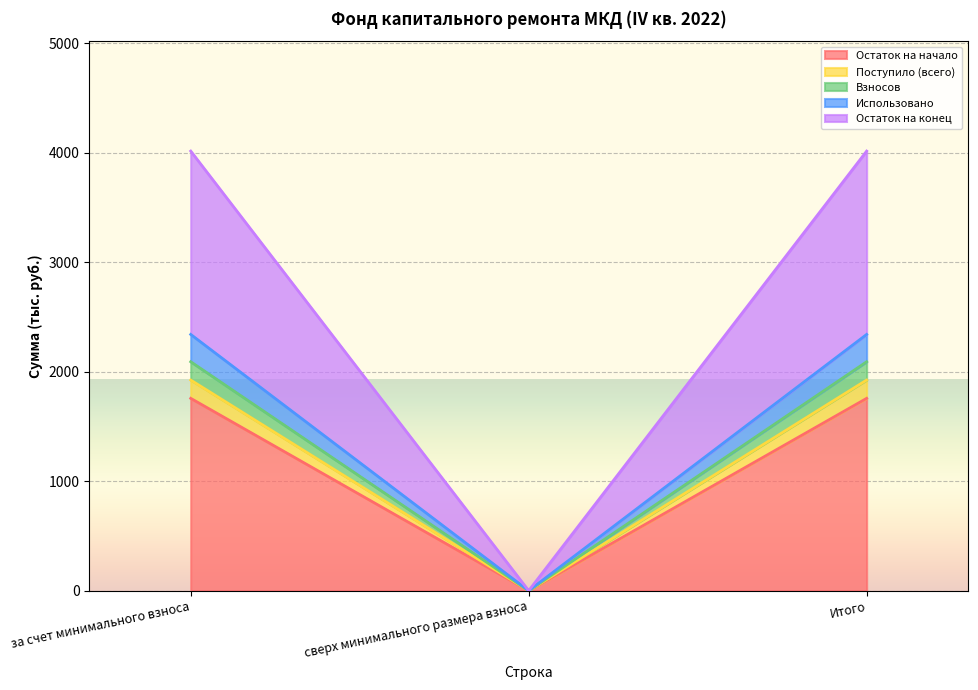

Which series has the largest total across all categories?

Остаток на конец